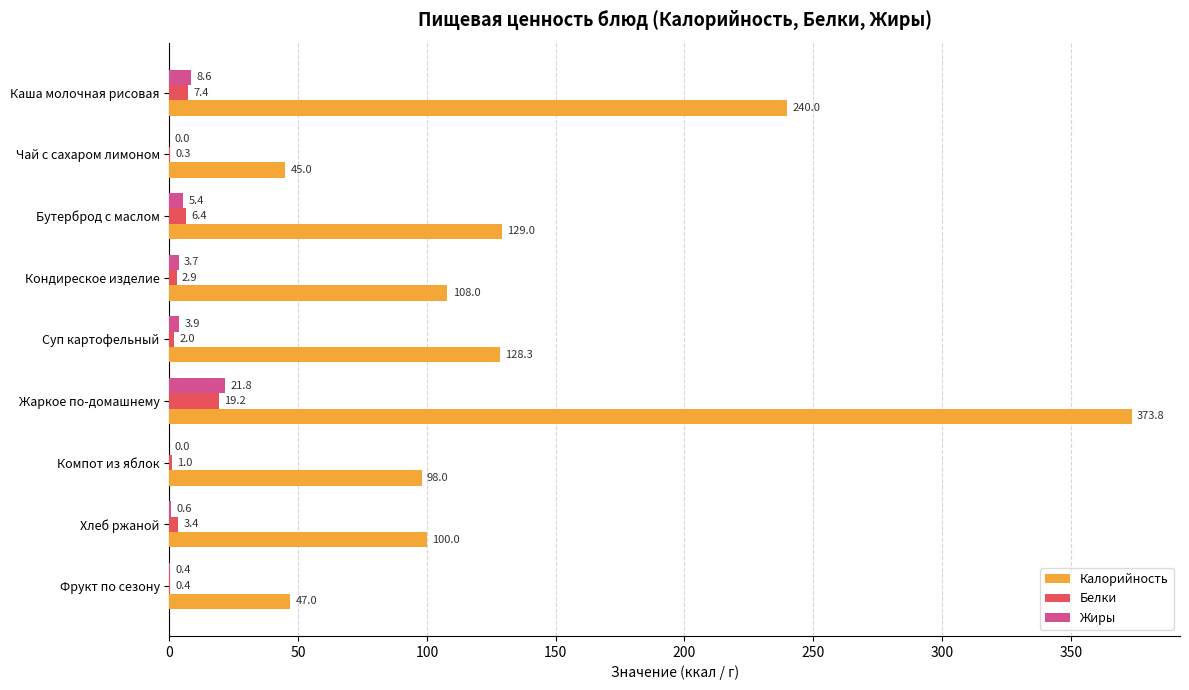

What are all the series names shown in the legend?

Калорийность, Белки, Жиры